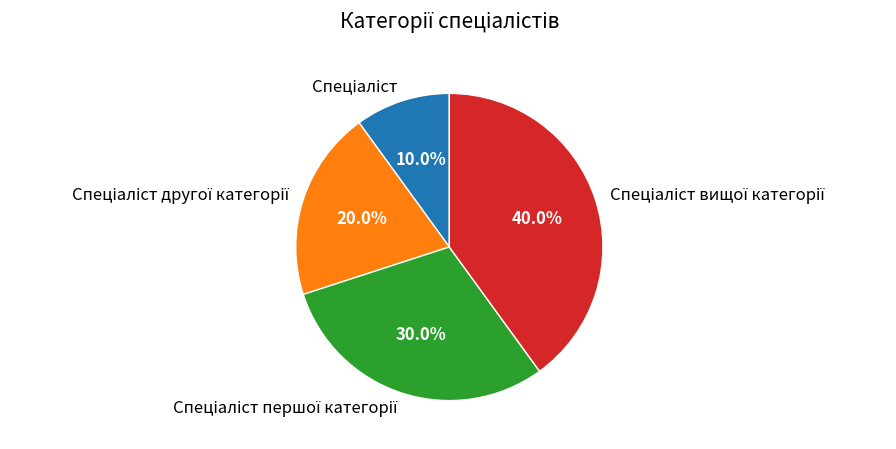

Is there a majority slice in this chart?

No